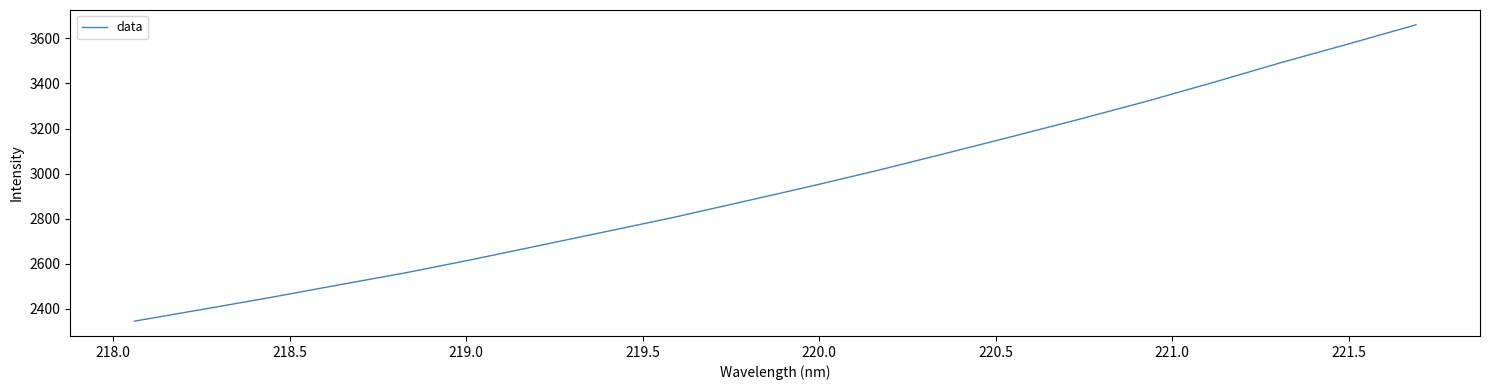

What is the greatest value displayed?

3660.4